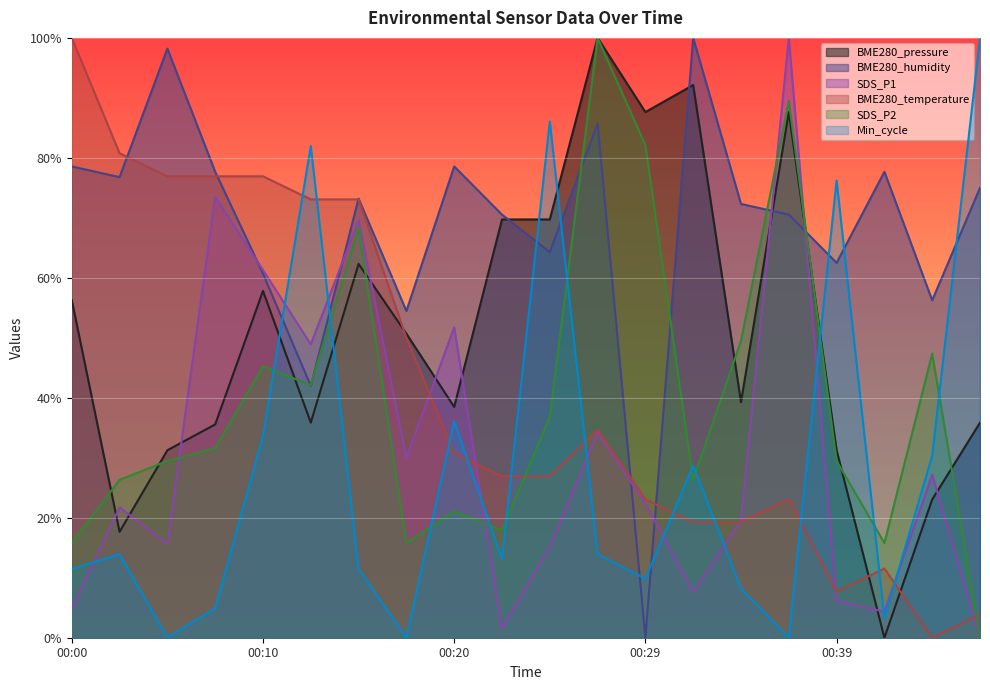

Count the number of categories in the chart.

20